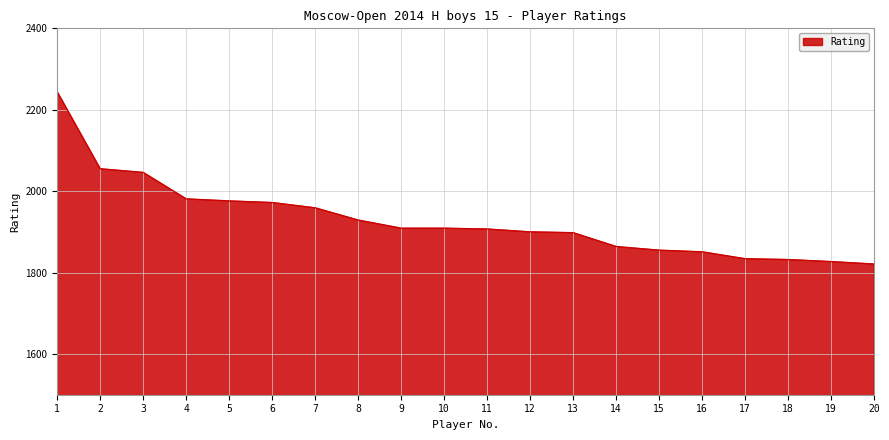

Approximately how many times larger is the value at 11 compared to 17?

1.0